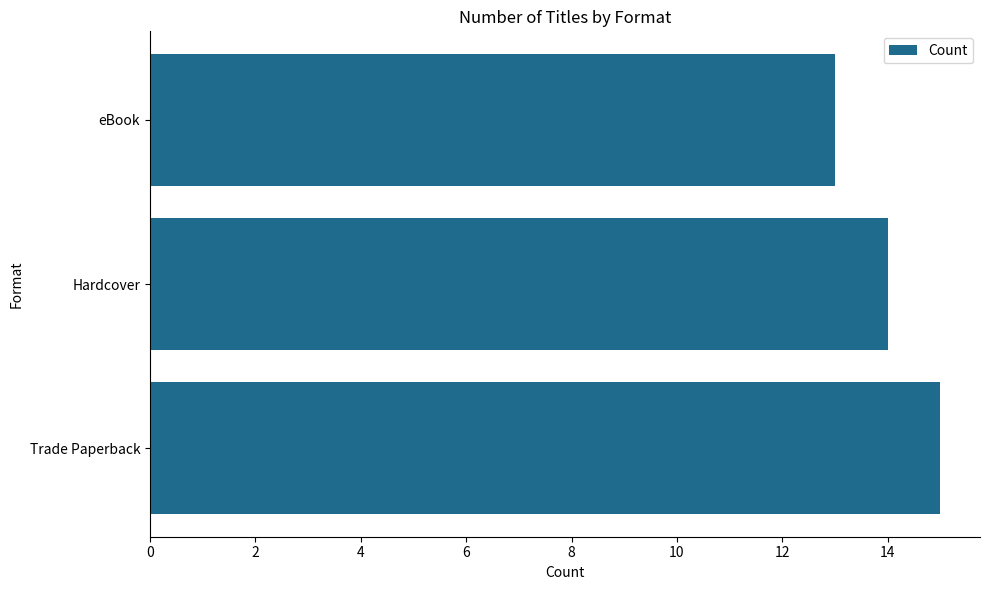

What is the average value?

14